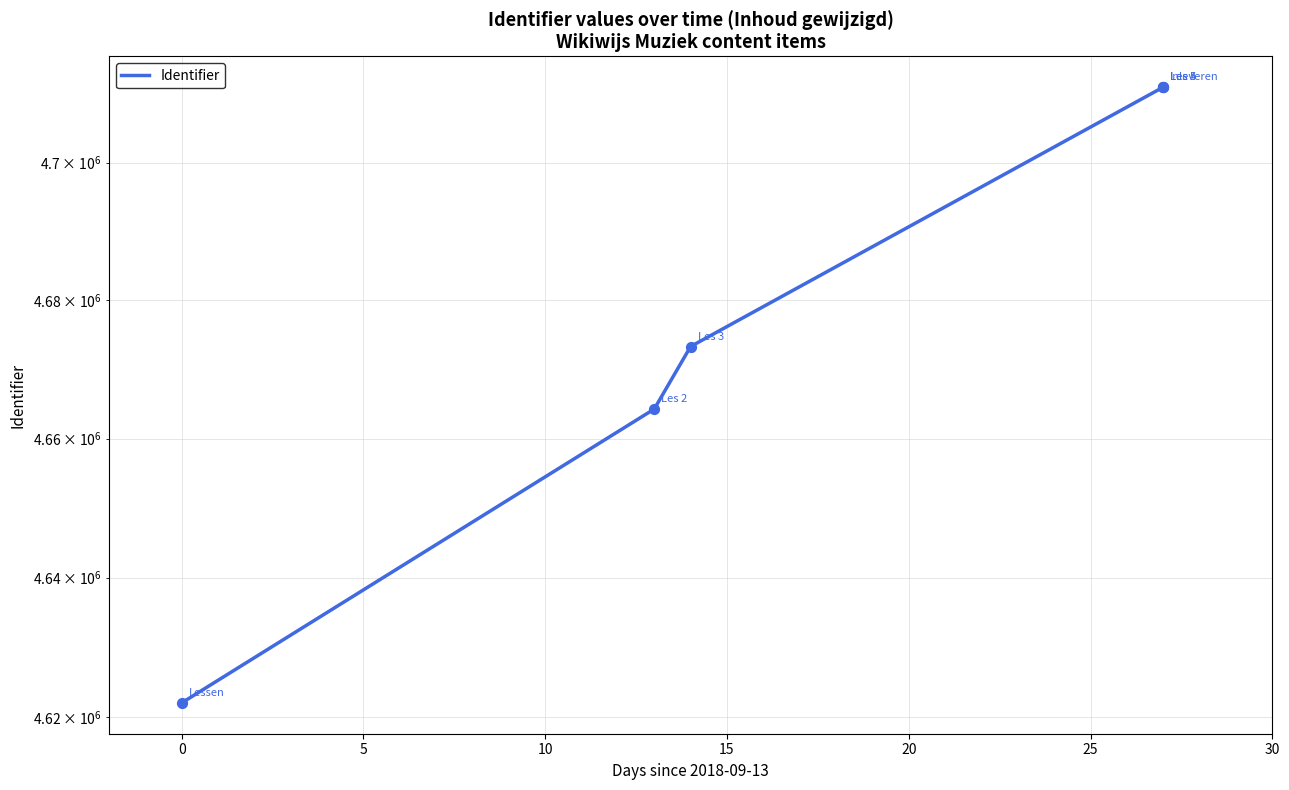

What is the ratio of the value at −5 to the value at 10?

1.0